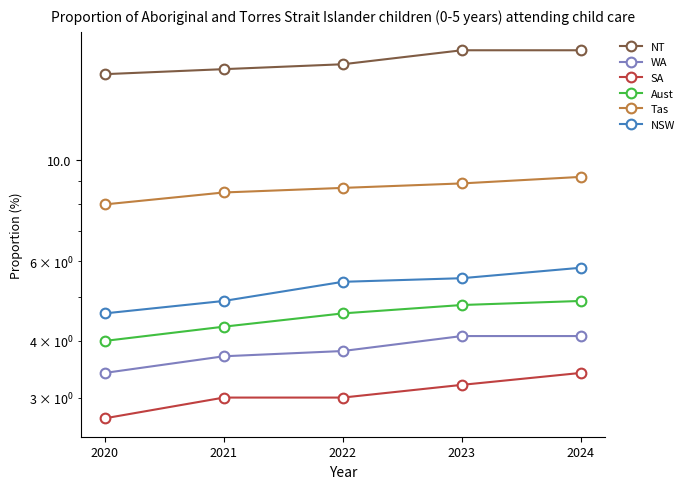

True or false: NSW and Tas cross at least once.

False